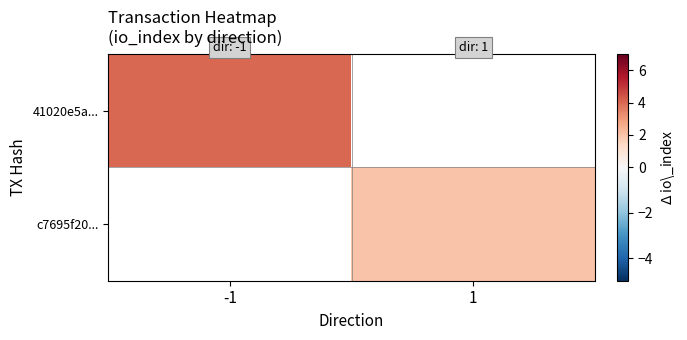

Rank the categories by c7695f20... value from highest to lowest.

-1, 1